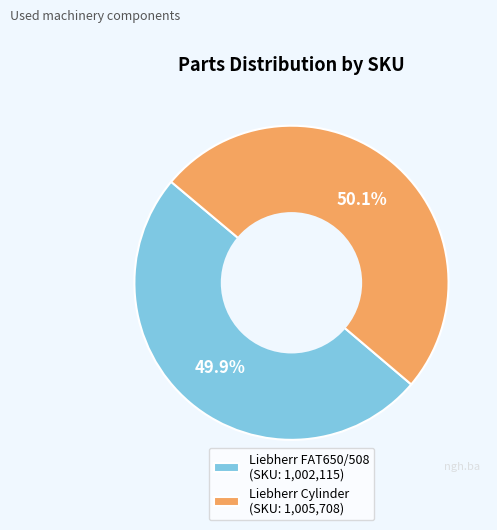

How much of the chart is everything except Liebherr FAT650/508?

50.1%